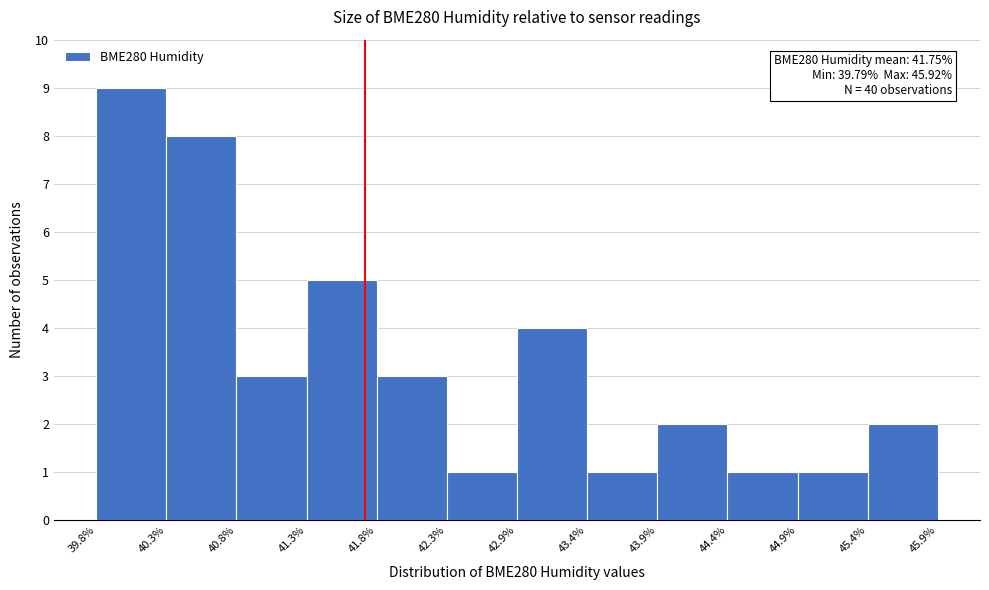

Which range on the x-axis has the tallest bar?

39.8% to 40.3%